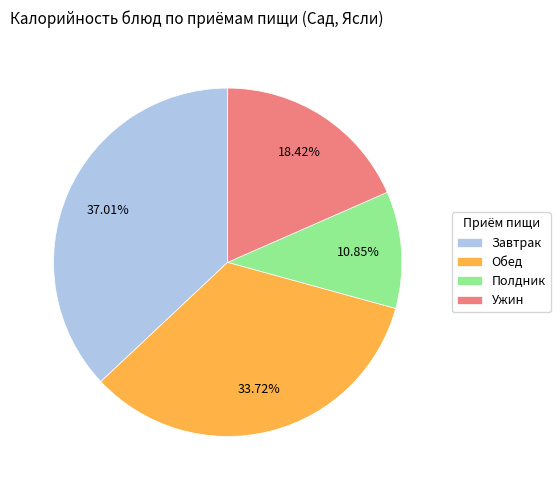

Combined, do Завтрак and Обед account for over 50%?

Yes